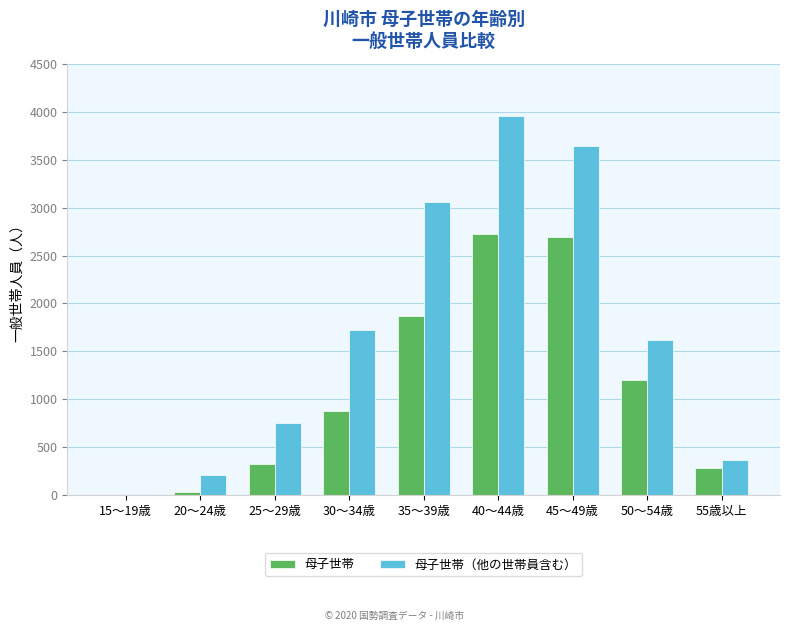

How many groups of bars are there?

9